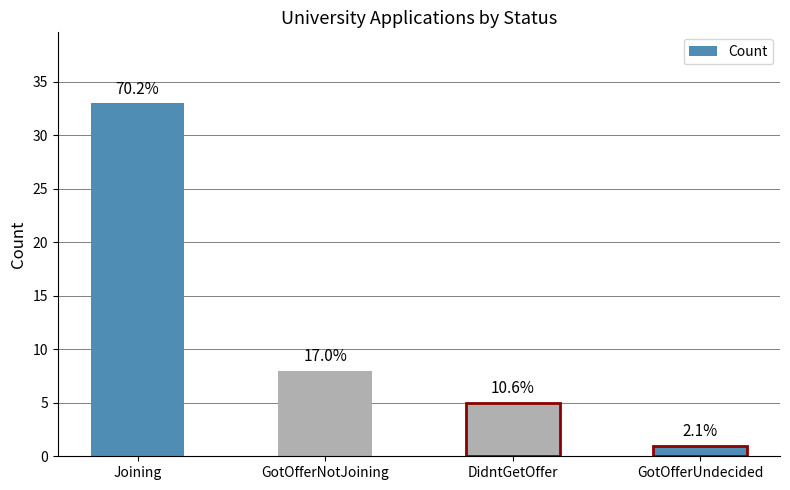

Are the bars horizontal?

No